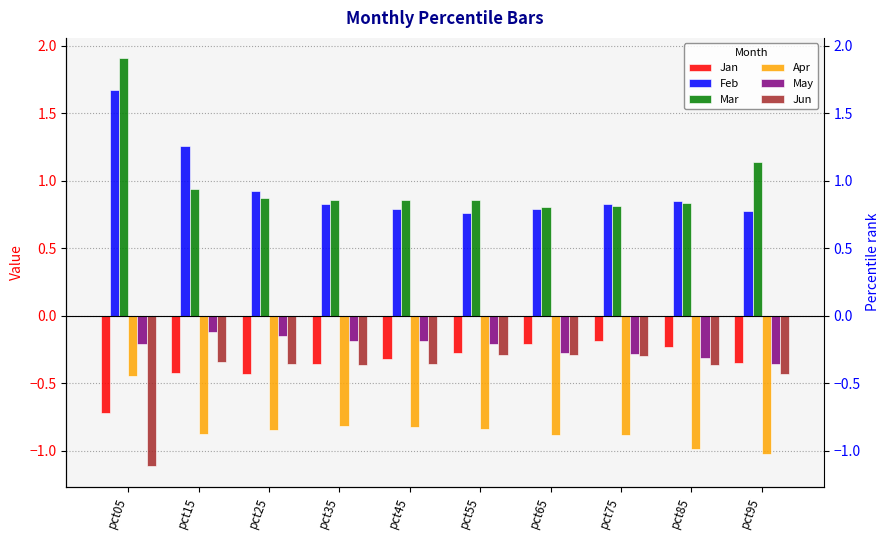

Reading left to right, transcribe all the data shown in this chart.

Jan: -0.7	-0.4	-0.4	-0.4	-0.3	-0.3	-0.2	-0.2	-0.2	-0.4
Feb: 1.7	1.3	0.9	0.8	0.8	0.8	0.8	0.8	0.8	0.8
Mar: 1.9	0.9	0.9	0.9	0.9	0.9	0.8	0.8	0.8	1.1
Apr: -0.4	-0.9	-0.8	-0.8	-0.8	-0.8	-0.9	-0.9	-1.0	-1.0
May: -0.2	-0.1	-0.1	-0.2	-0.2	-0.2	-0.3	-0.3	-0.3	-0.4
Jun: -1.1	-0.3	-0.4	-0.4	-0.4	-0.3	-0.3	-0.3	-0.4	-0.4